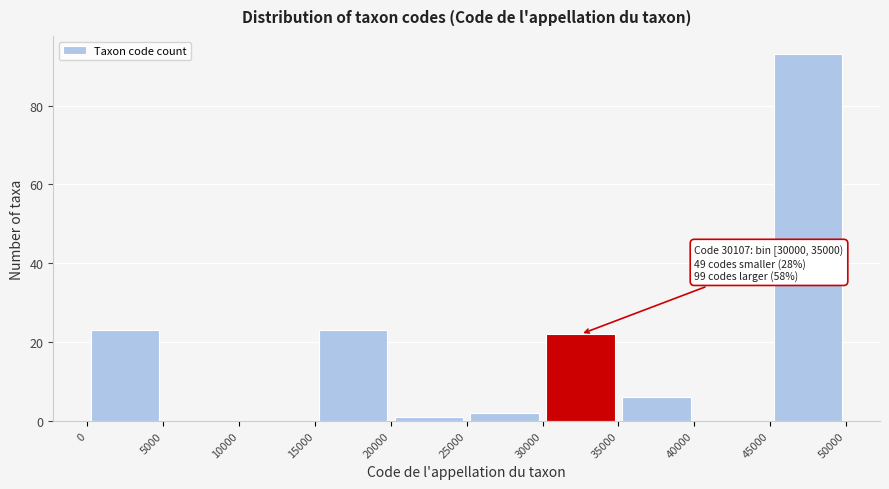

Over which range of the x-axis is the bar tallest?

45000 to 50000